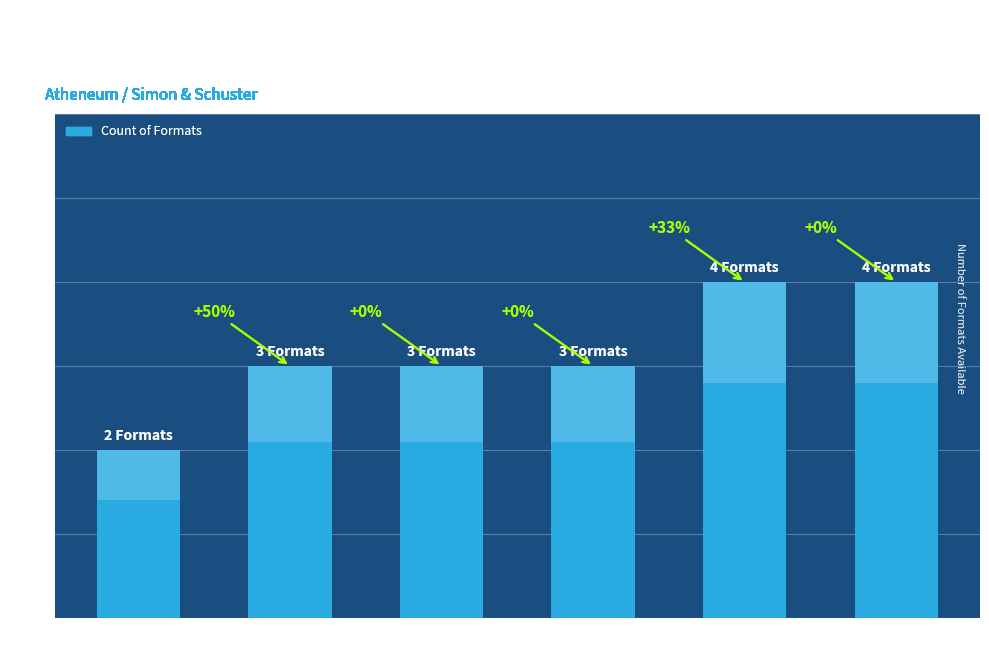

Is it true that the value at Bite by Bite is 1?

False